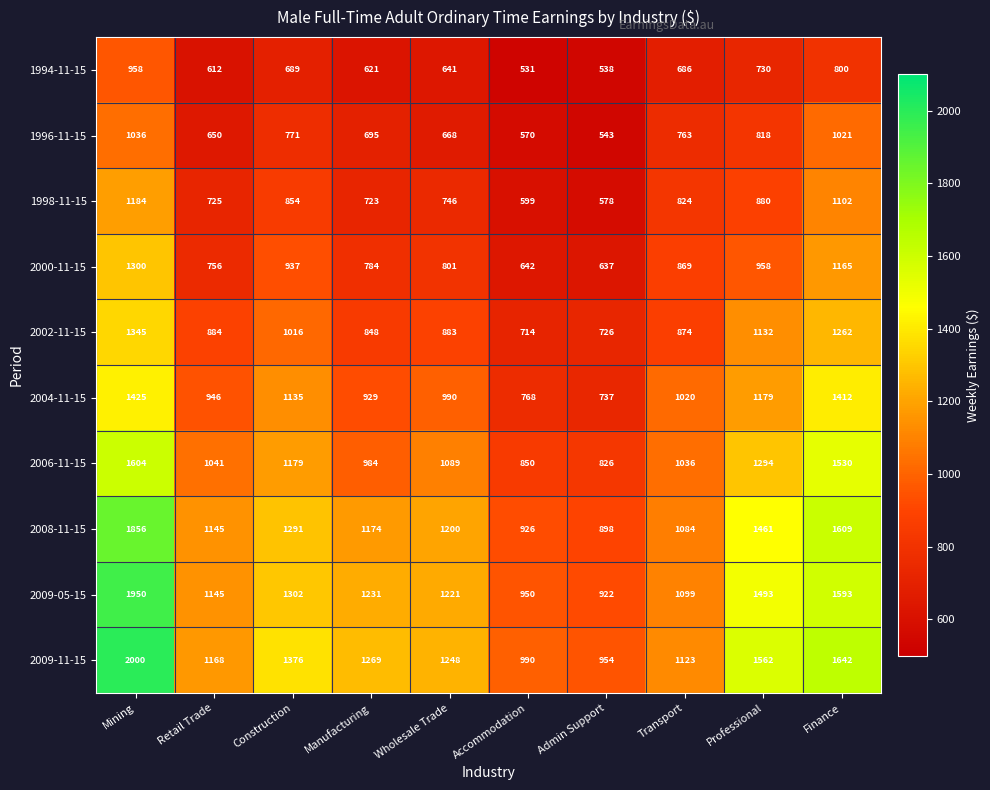

Rank the series at Admin Support from lowest to highest value.

1994-11-15, 1996-11-15, 1998-11-15, 2000-11-15, 2002-11-15, 2004-11-15, 2006-11-15, 2008-11-15, 2009-05-15, 2009-11-15